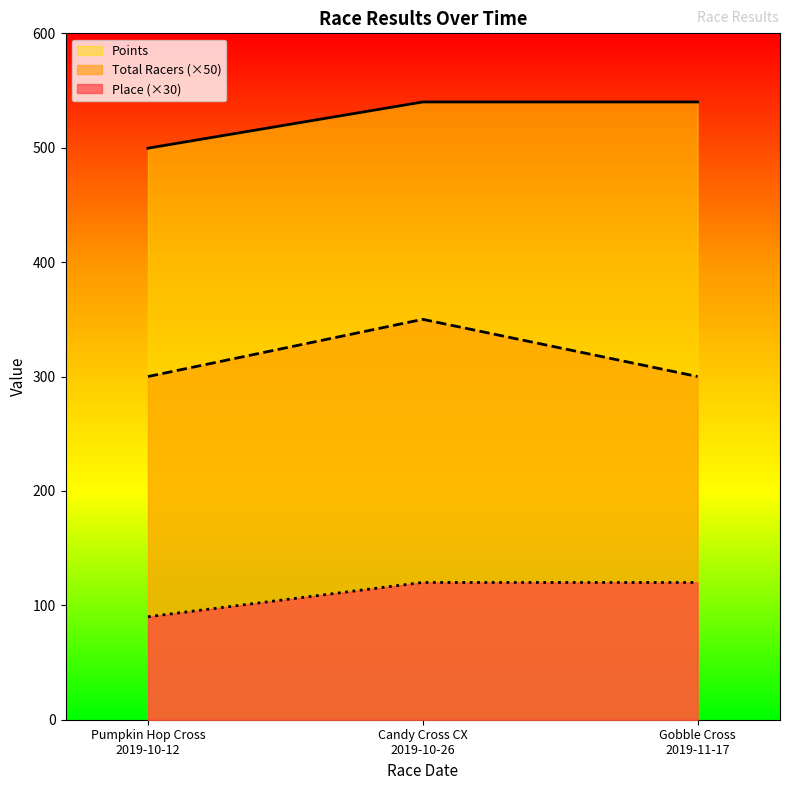

Which label corresponds to the smallest value in the chart?

Pumpkin Hop Cross
2019-10-12